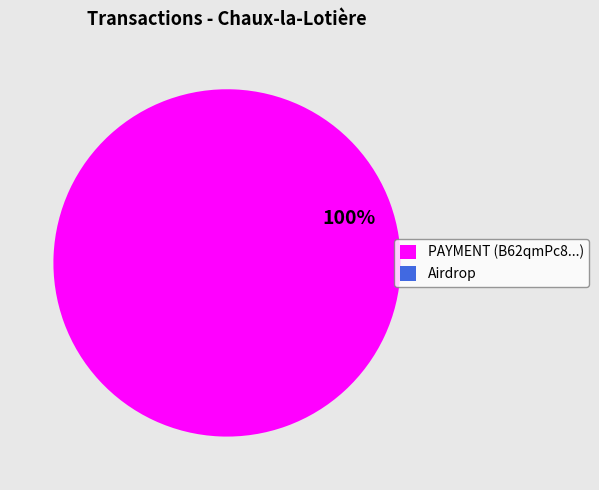

Is it true that PAYMENT (B62qmPc8...) is 100% of the pie?

True